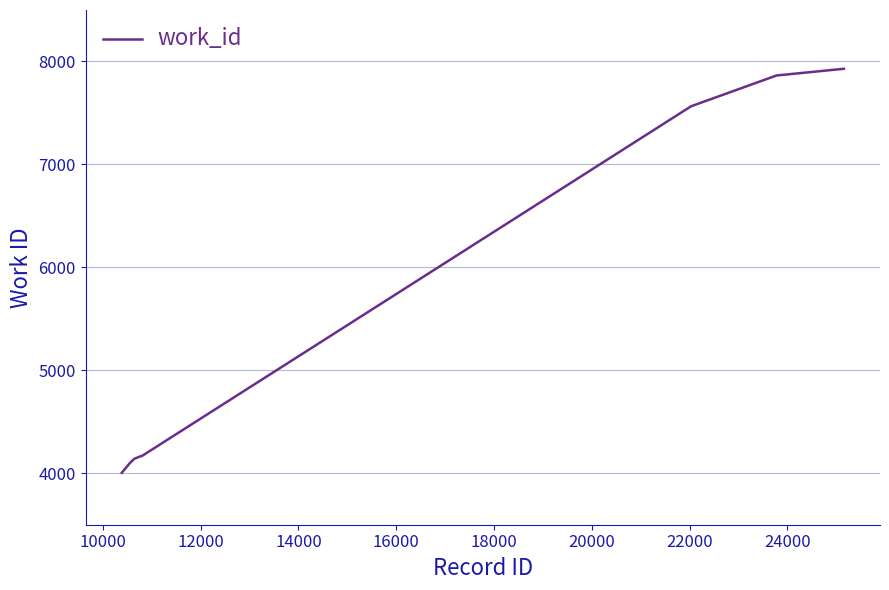

What is the difference between the maximum and minimum values?

3925